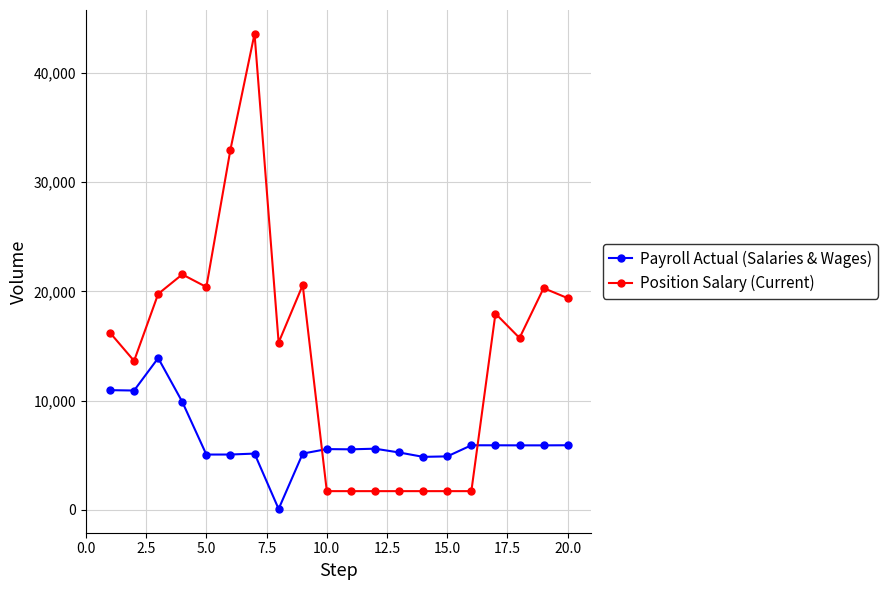

True or false: Payroll Actual (Salaries & Wages) and Position Salary (Current) cross at least once.

True